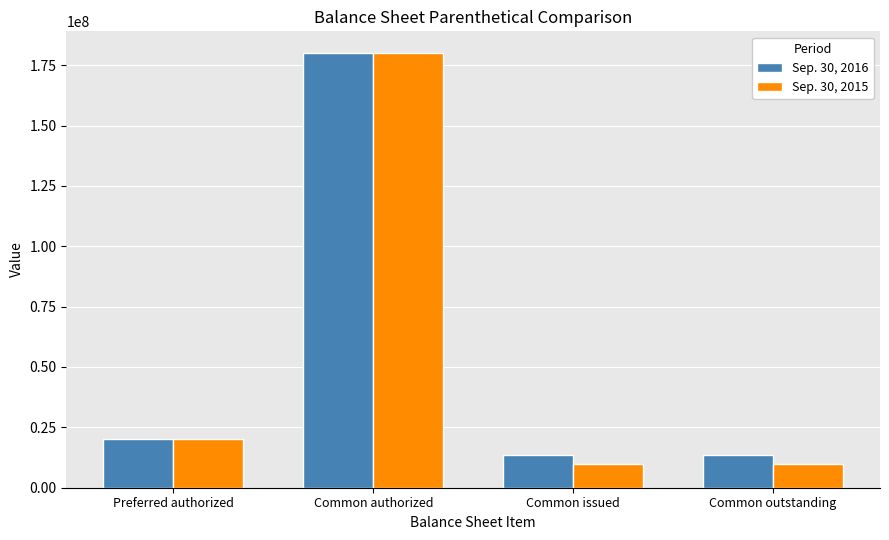

Does the chart contain any negative values?

No